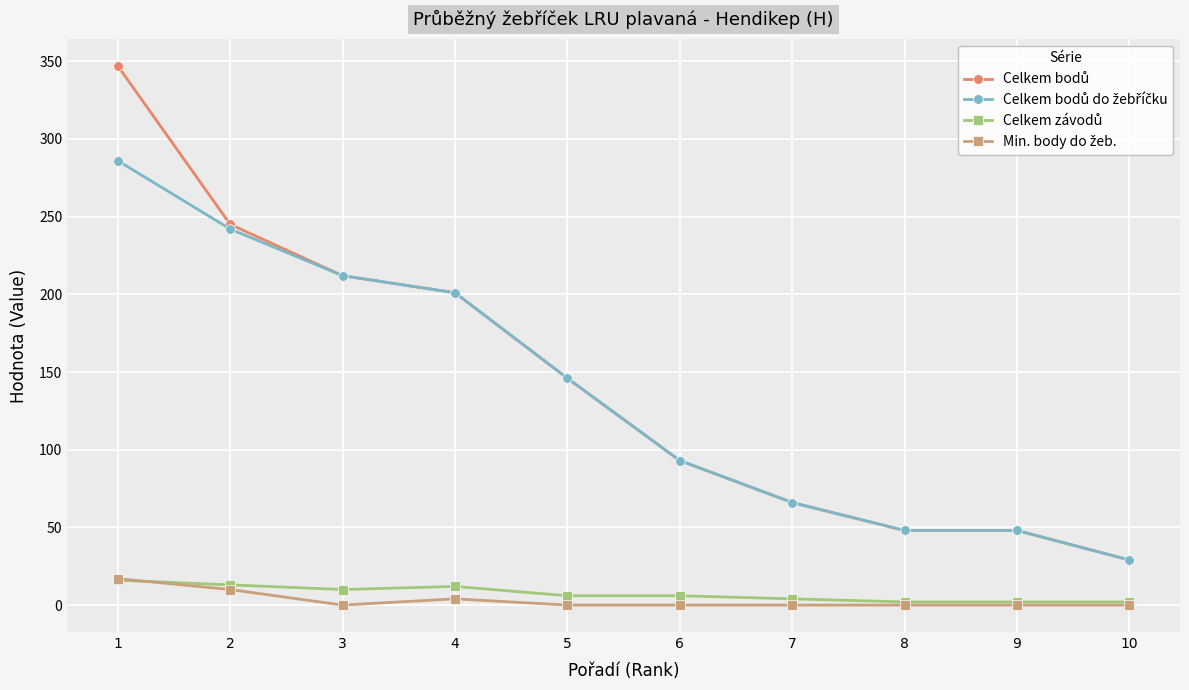

How many data points does each series have?

10